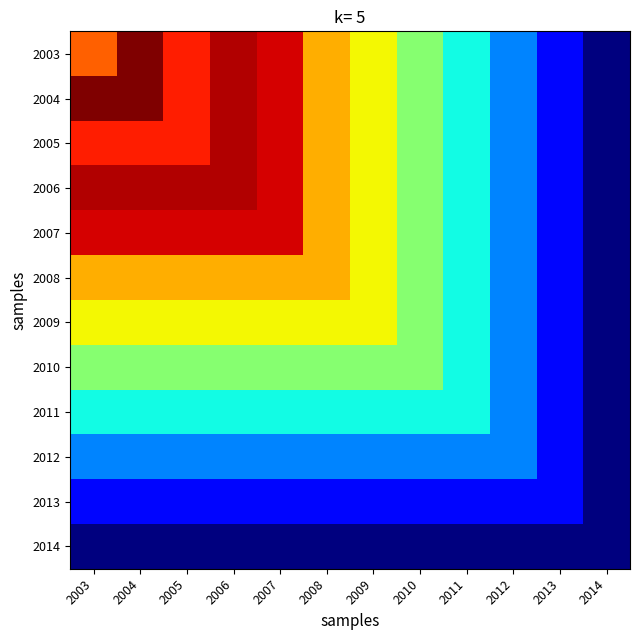

At how many categories does at least one series exceed 1531129?

11